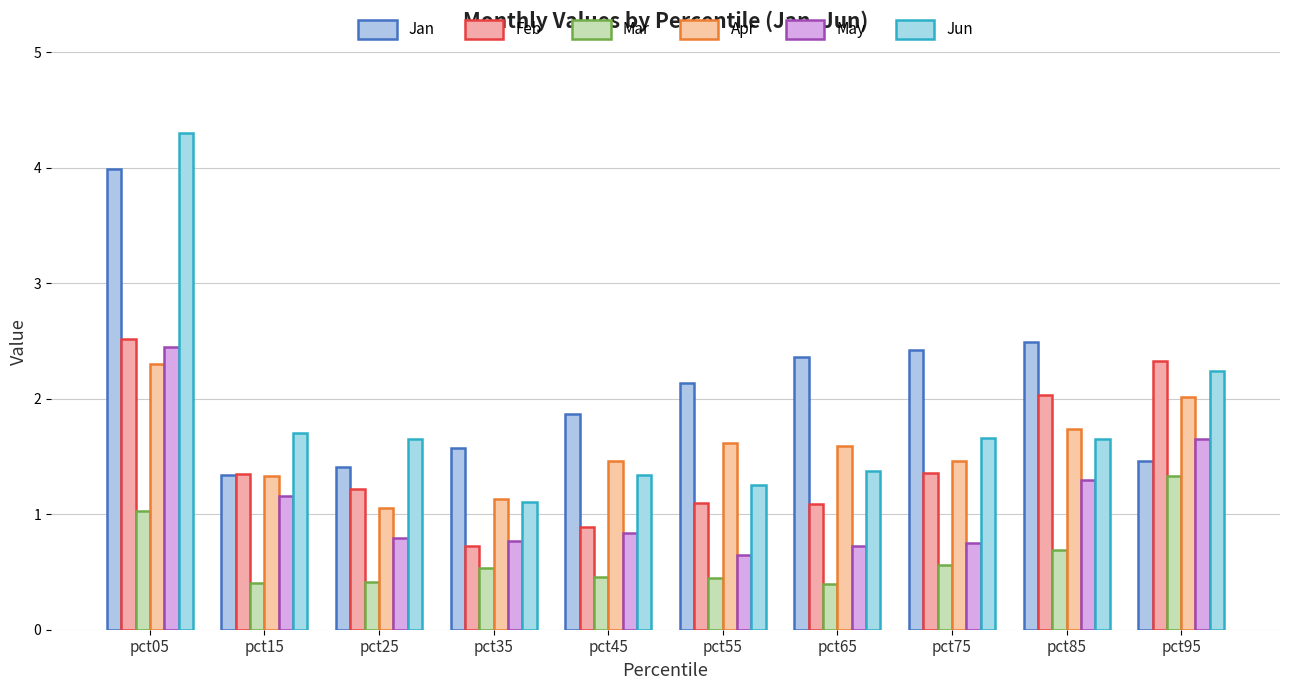

What is the value of the Jan bar at the 5th from the left?

1.9